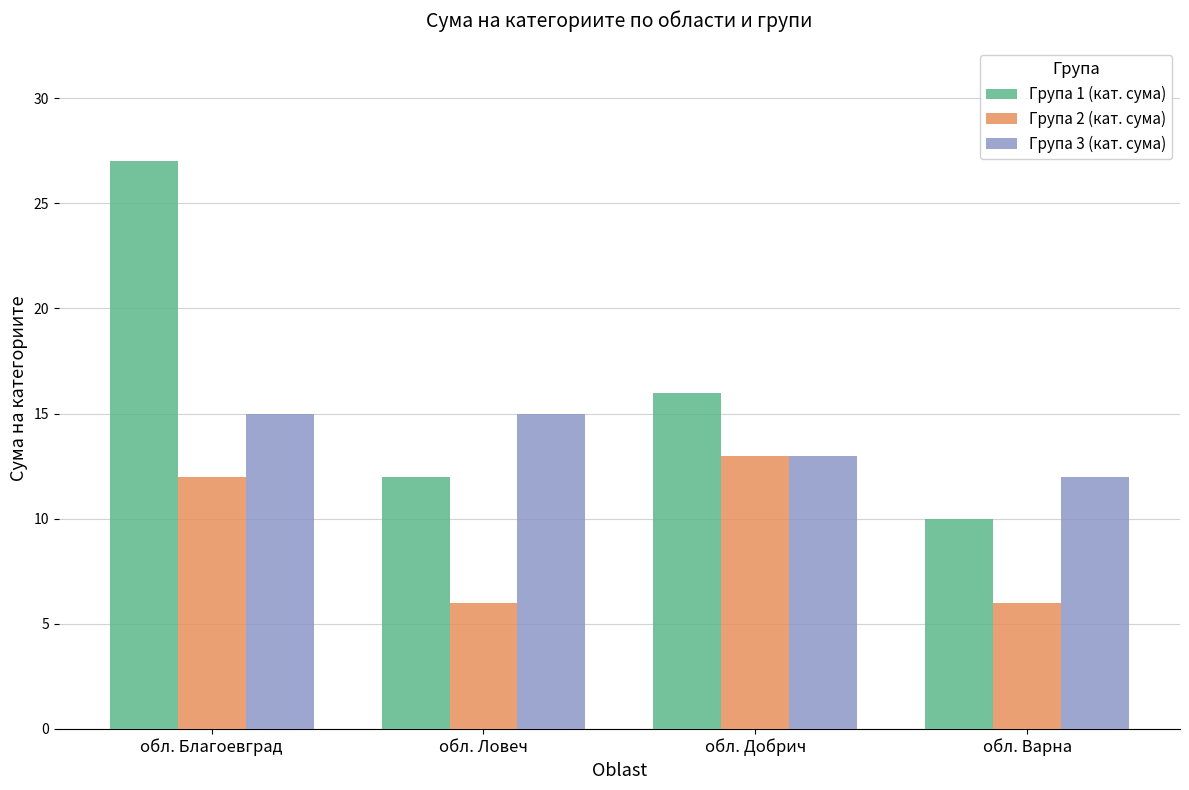

Reading left to right, extract all data points from this chart.

Група 1 (кат. сума): обл. Благоевград=27	обл. Ловеч=12	обл. Добрич=16	обл. Варна=10
Група 2 (кат. сума): обл. Благоевград=12	обл. Ловеч=6	обл. Добрич=13	обл. Варна=6
Група 3 (кат. сума): обл. Благоевград=15	обл. Ловеч=15	обл. Добрич=13	обл. Варна=12